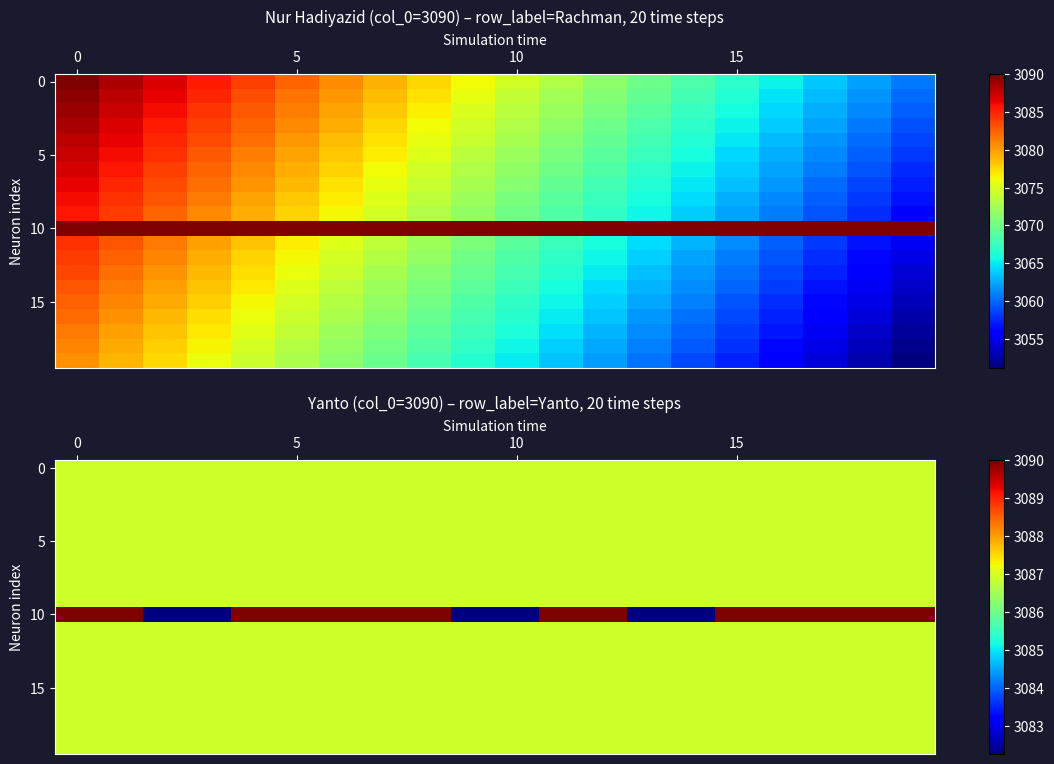

The value of row_17 at 10 is 5428.1. True or false?

False